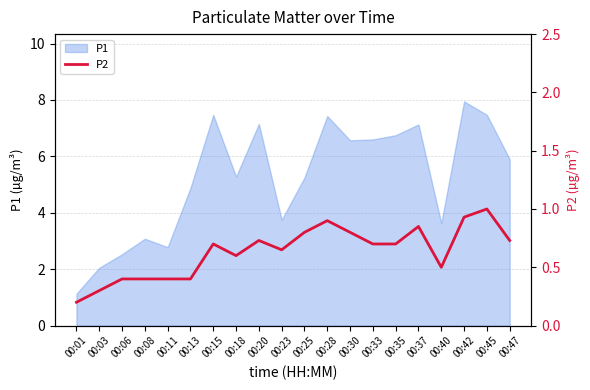

Does the chart have visible grid lines?

Yes